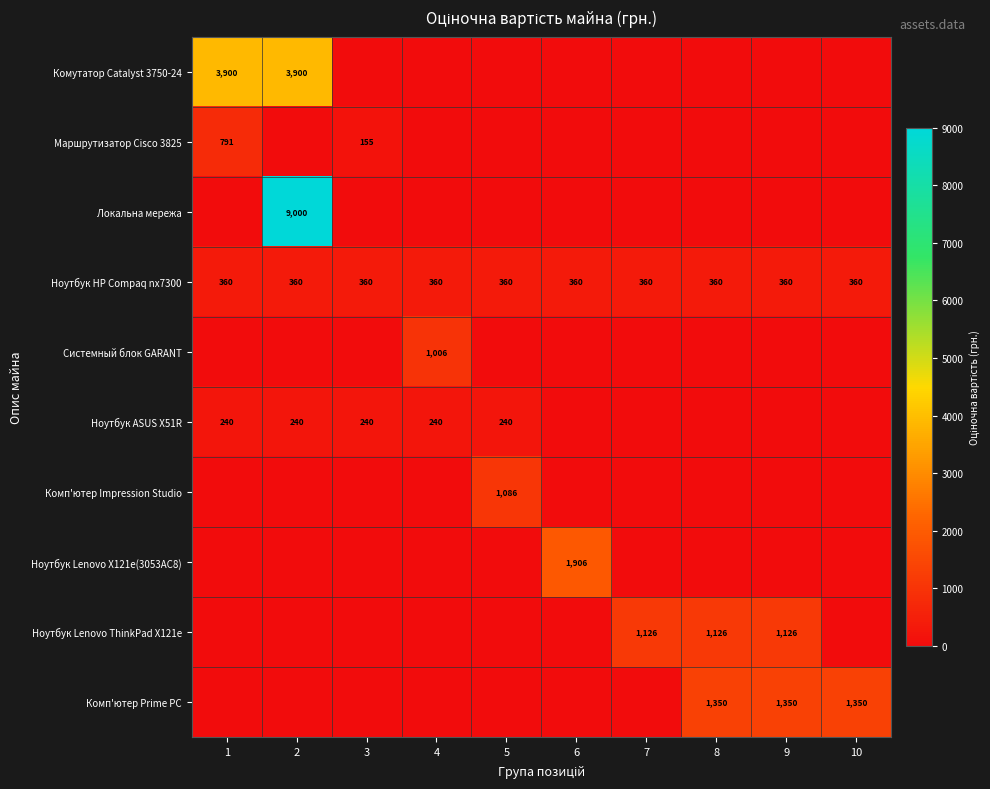

The value of Комп'ютер Prime PC at 10 is 1350. True or false?

True